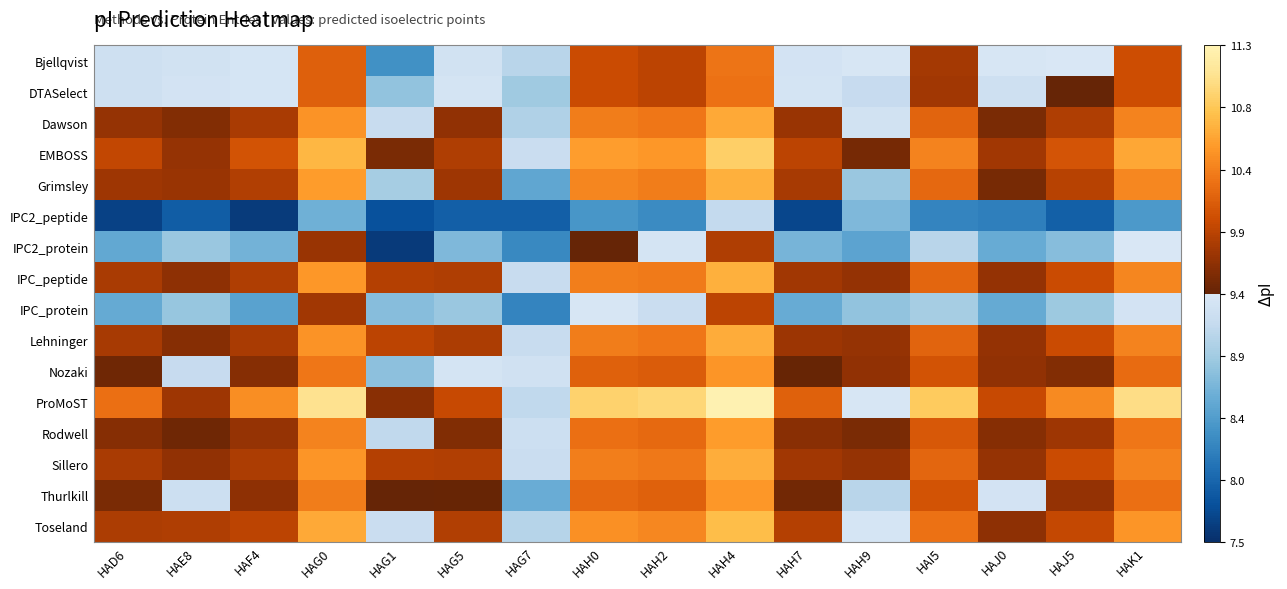

List the series in order of their peak value, lowest first.

IPC2_peptide, IPC2_protein, IPC_protein, DTASelect, Bjellqvist, Nozaki, Thurlkill, Rodwell, Dawson, Lehninger, Sillero, Grimsley, IPC_peptide, Toseland, EMBOSS, ProMoST